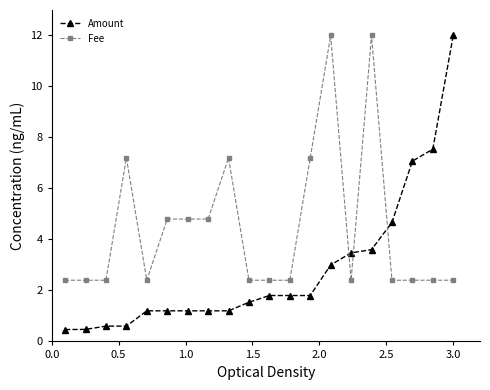

Which series has the largest range (max minus min)?

Amount